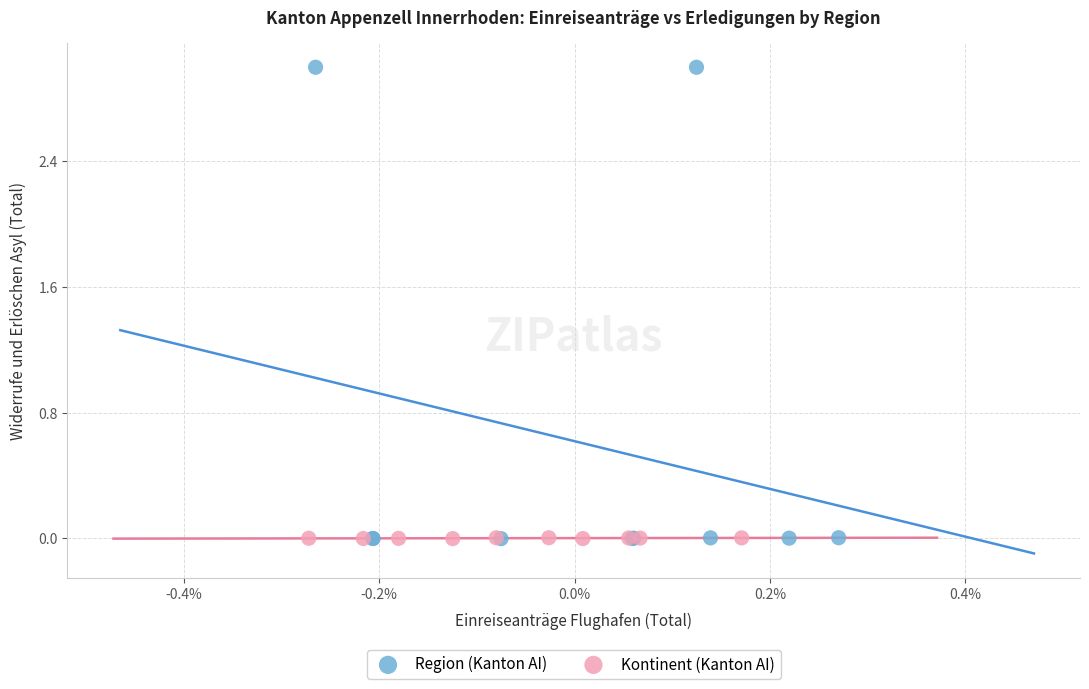

Which series has the widest spread of Y values?

Region (Kanton AI)